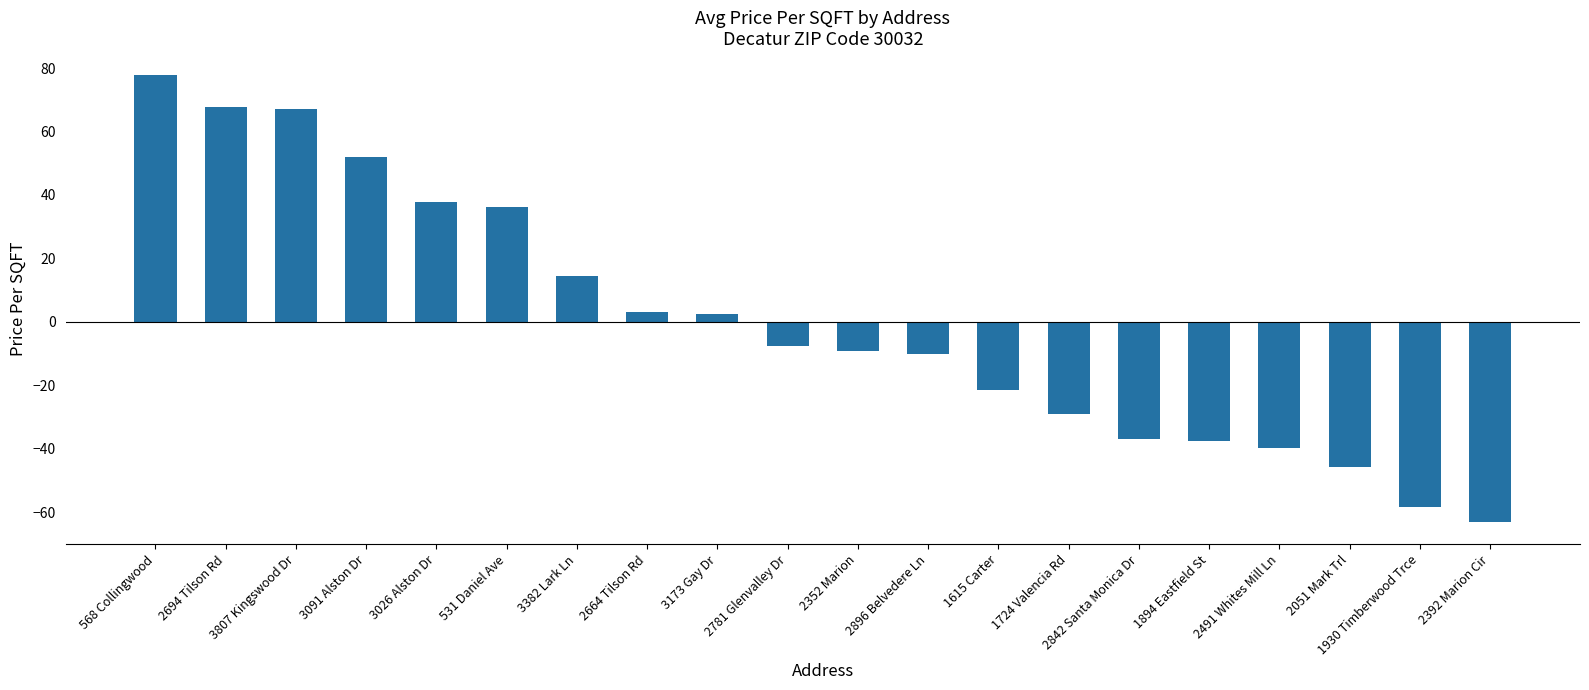

Is it true that the value at 531 Daniel Ave is 36.2?

True